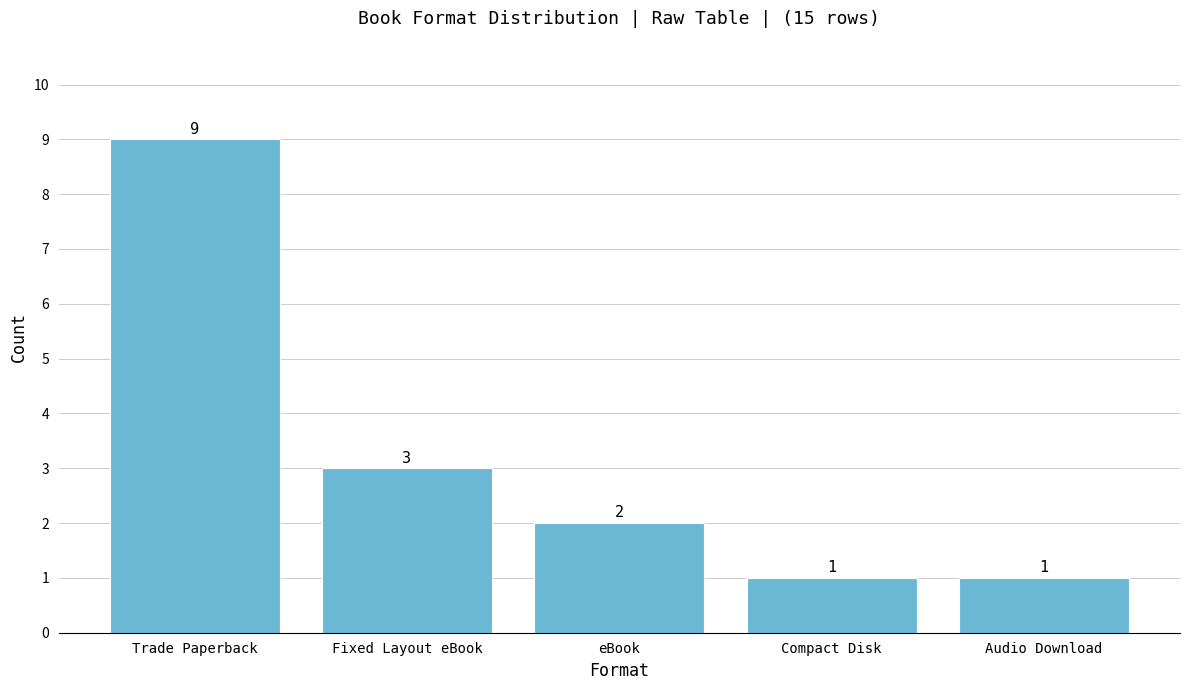

True or false: the data shows 2 at Compact Disk.

False